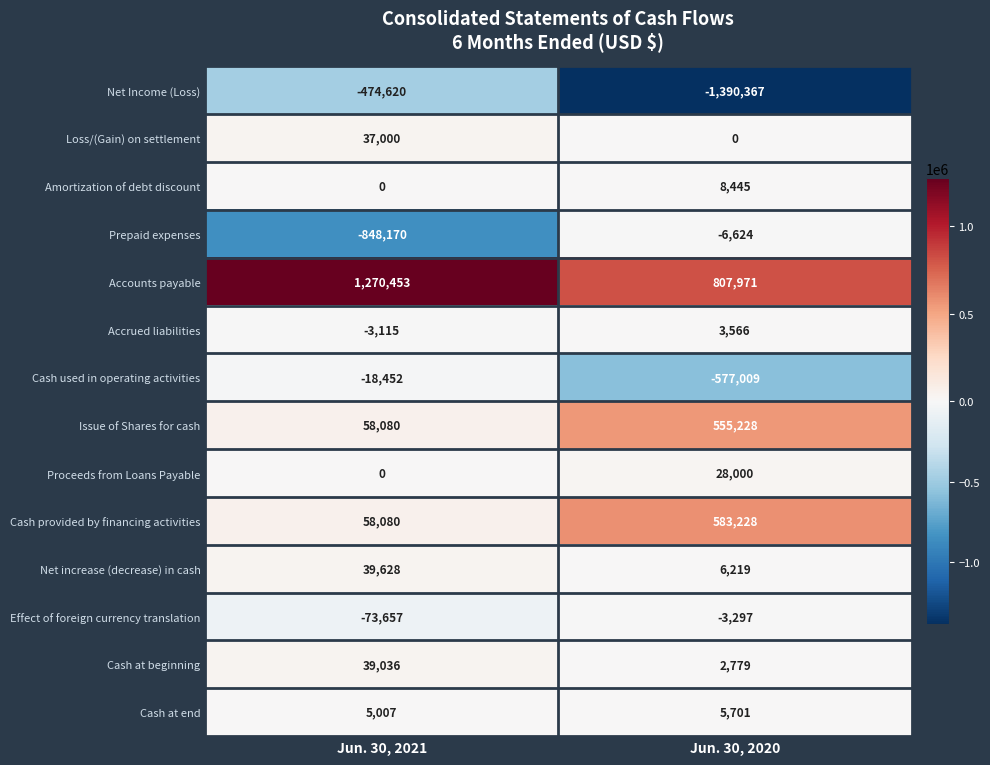

What is the total value across all series at Jun. 30, 2021?

89270